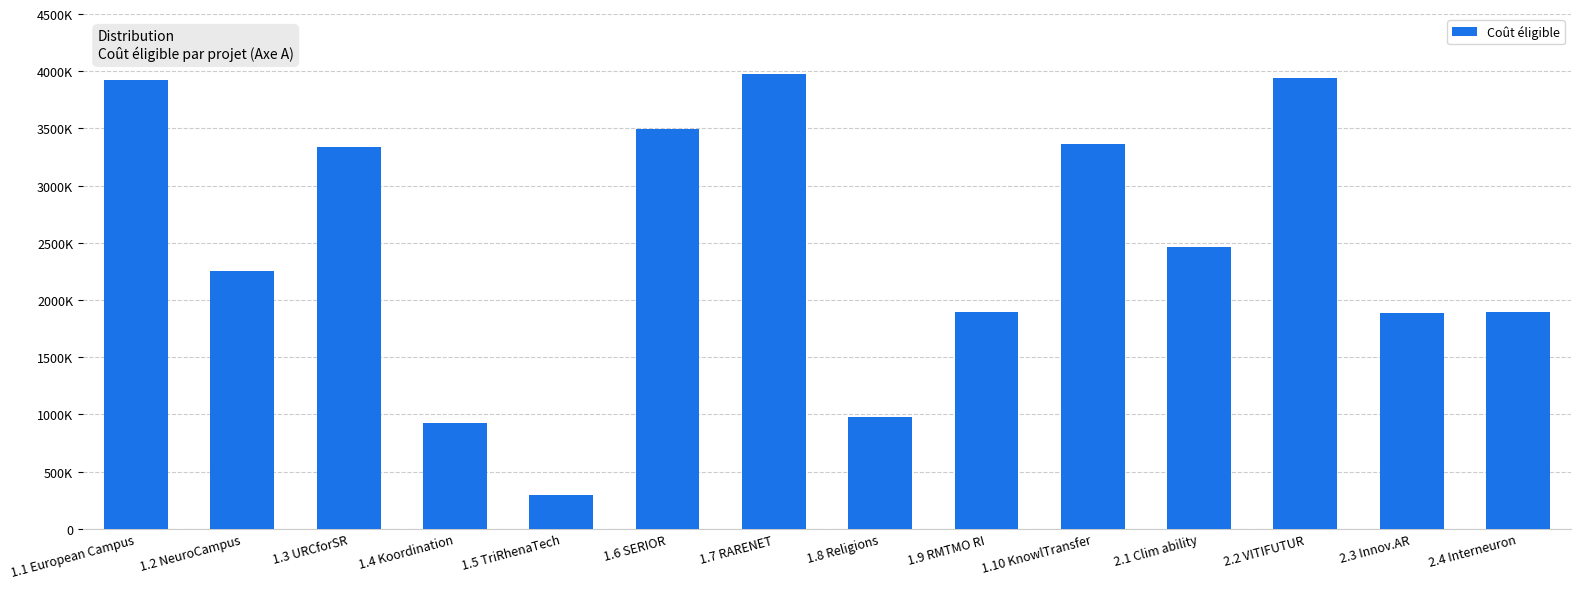

Does the chart contain any negative values?

No